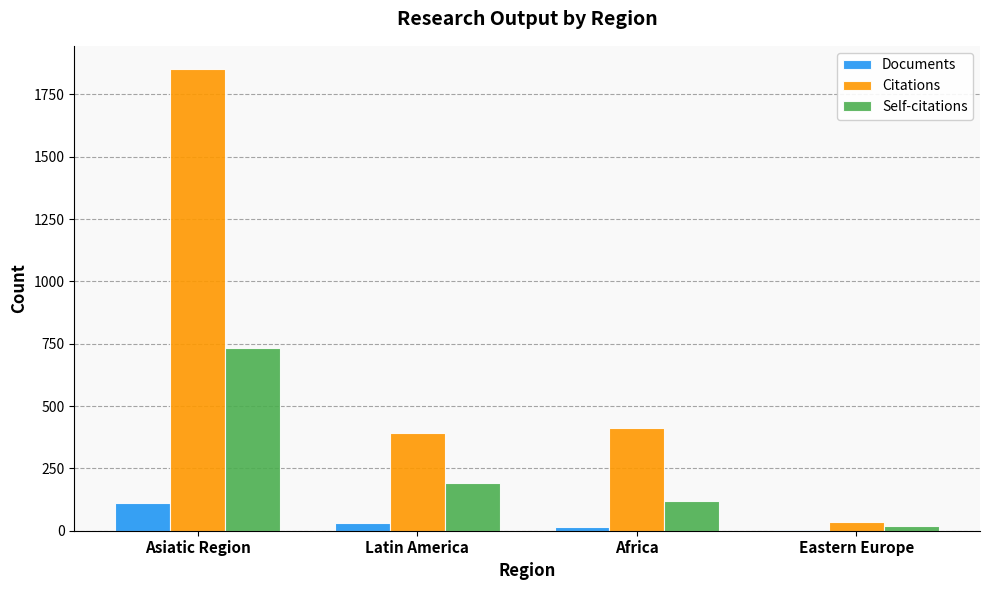

Count the number of data series in this chart.

3